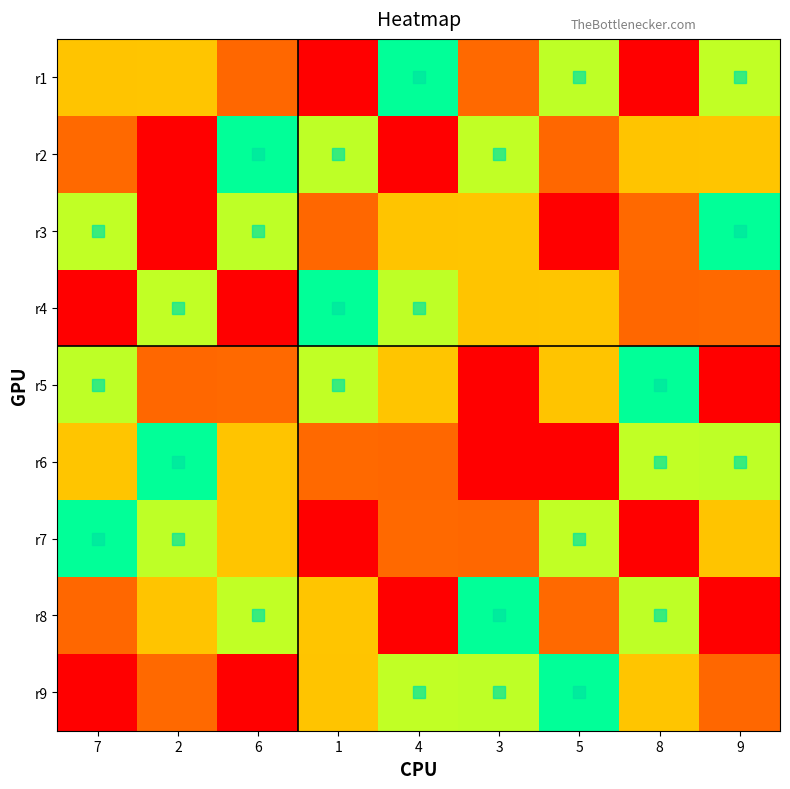

What is the minimum value shown in the chart?

1